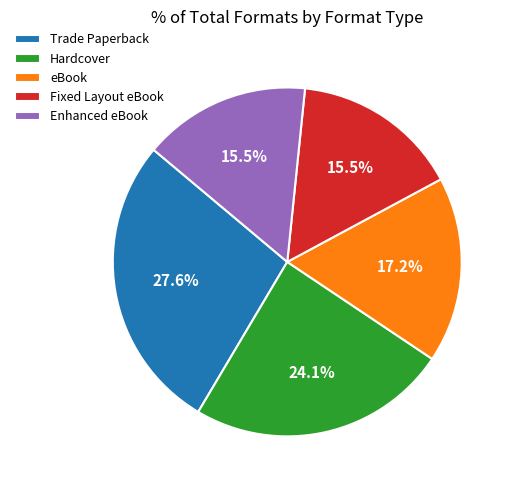

True or false: Hardcover accounts for 33% of the total.

False